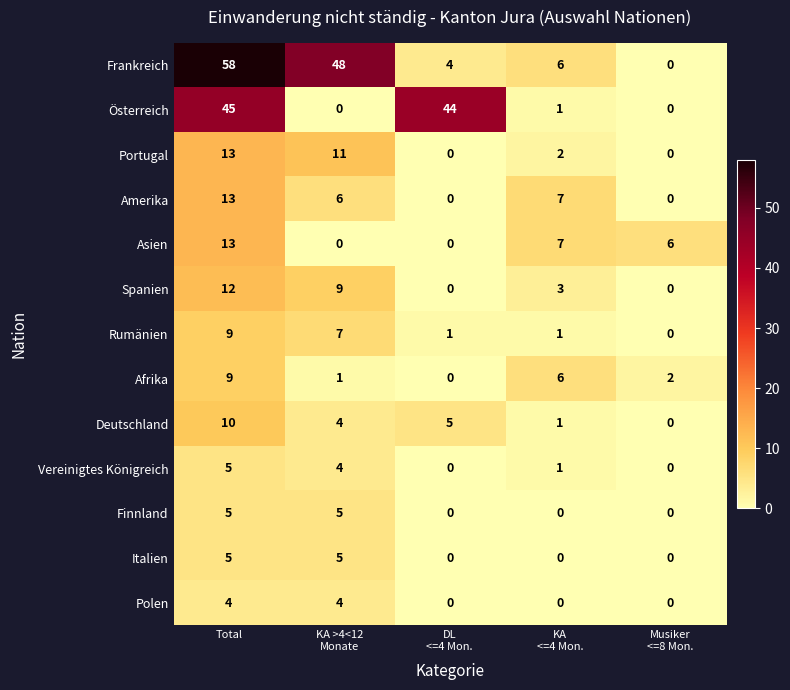

Which series has the largest range (max minus min)?

Frankreich